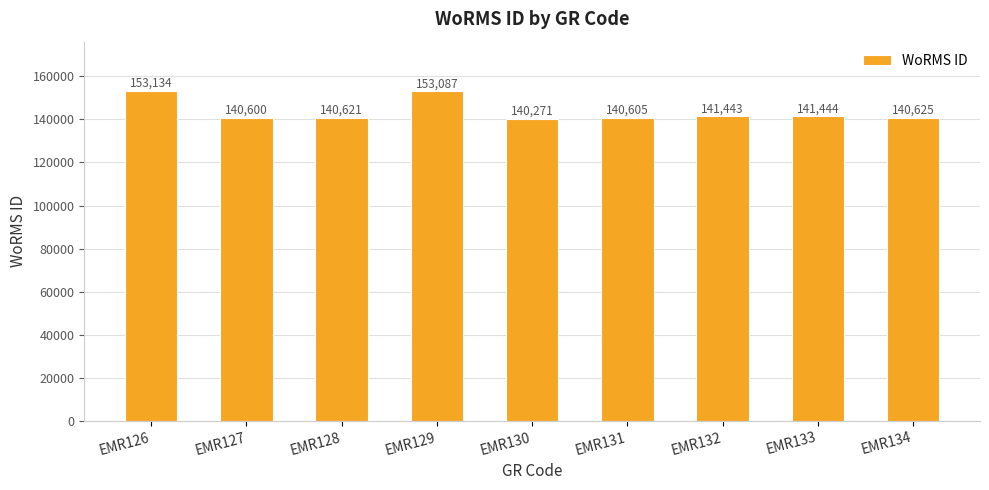

Which has a higher value, EMR133 or EMR134?

EMR133